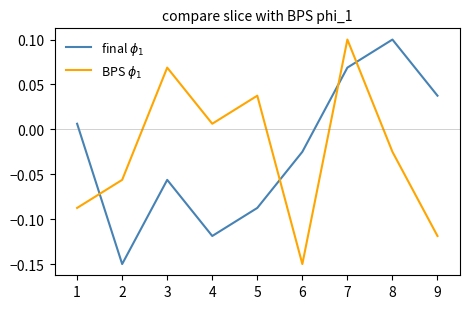

True or false: final $\phi_1$ has a value of -0.0 at 5.

False